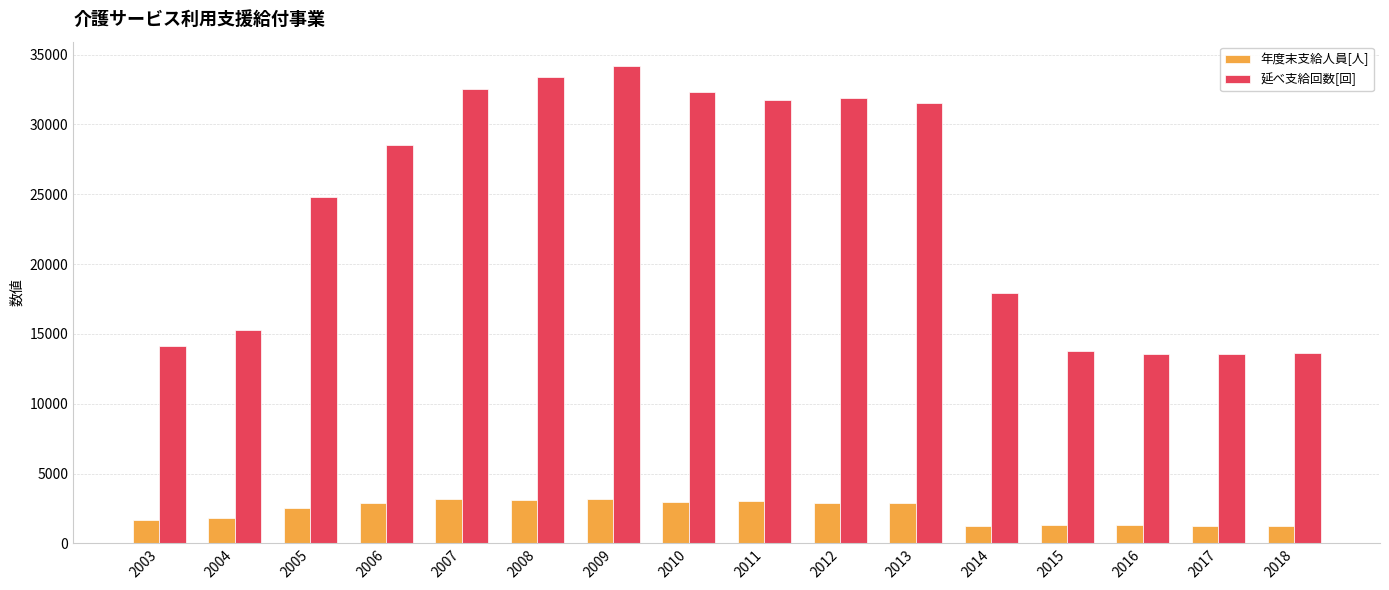

Count the number of categories in the chart.

16